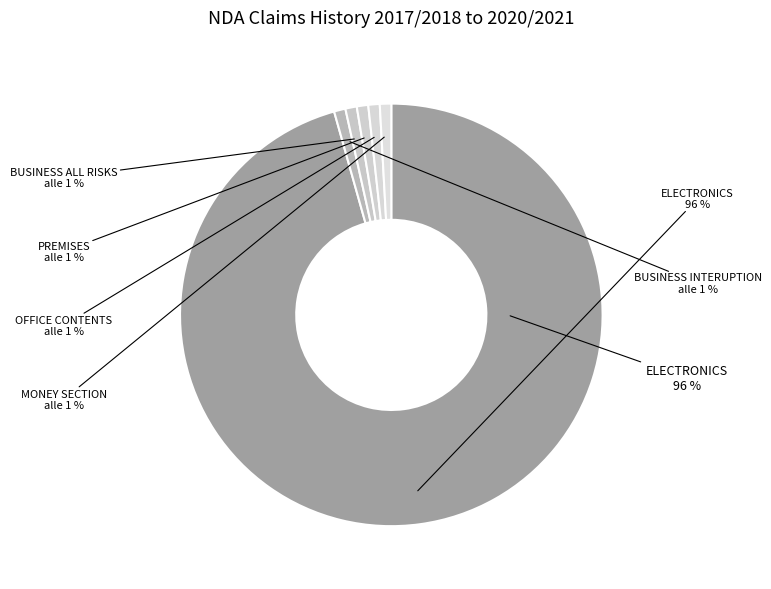

Count the number of slices in the pie.

9